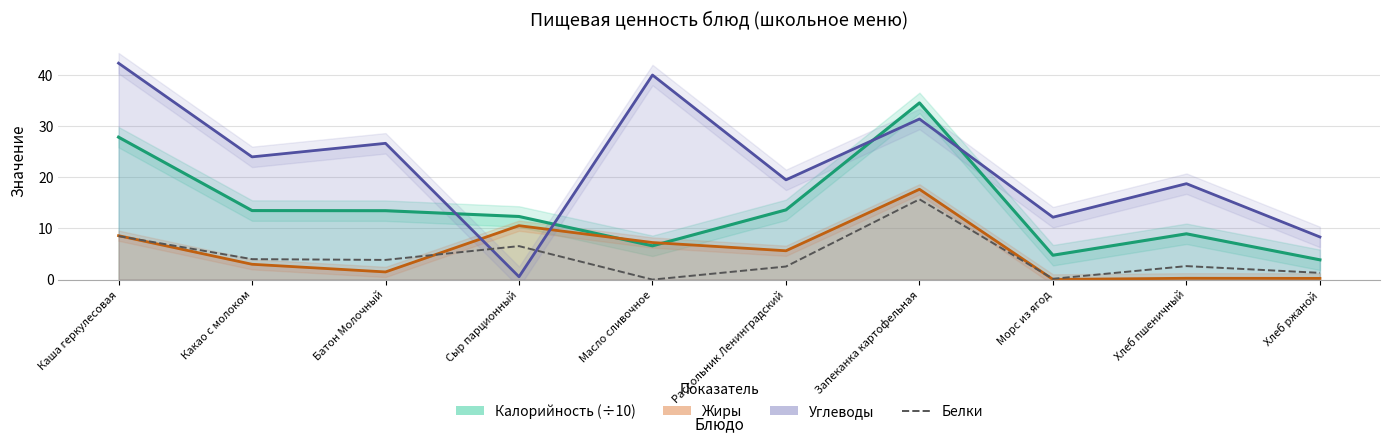

What is the average value?

4.5